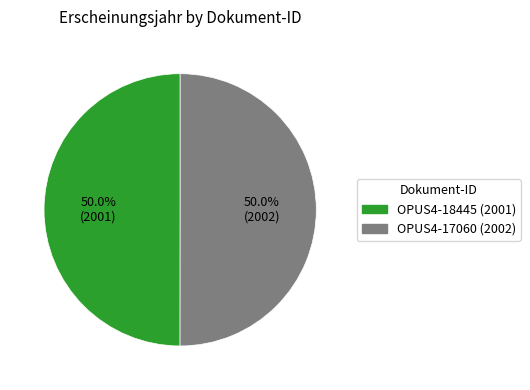

How many slices are in this pie chart?

2